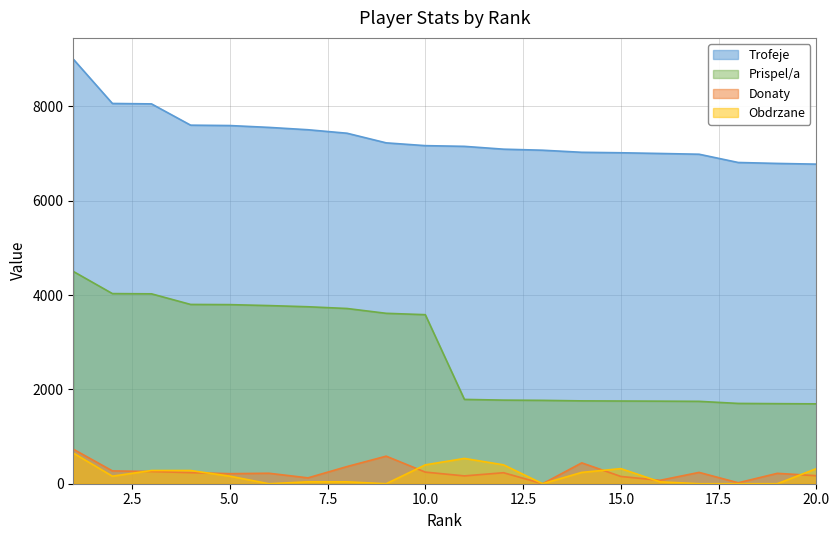

Which category has the highest value across all series?

1